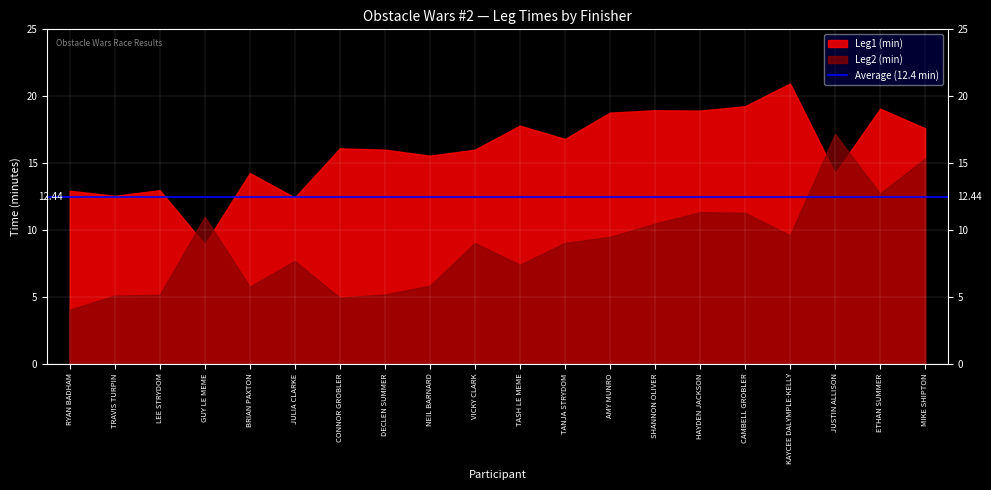

In Leg1 (min), how many points are higher than both neighbors (excluding endpoints)?

7